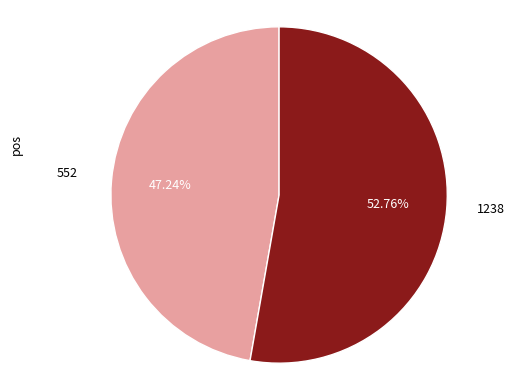

Count the number of slices in the pie.

2